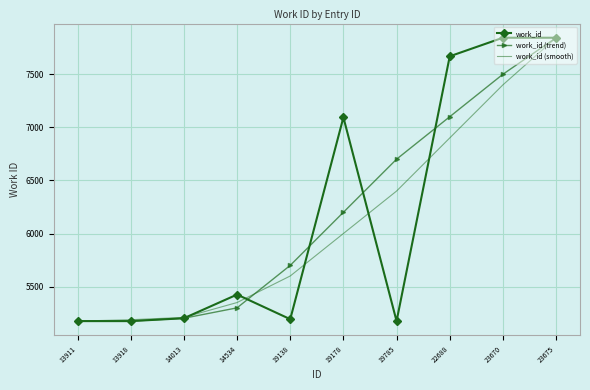

What is the maximum value for work_id (trend)?

7844